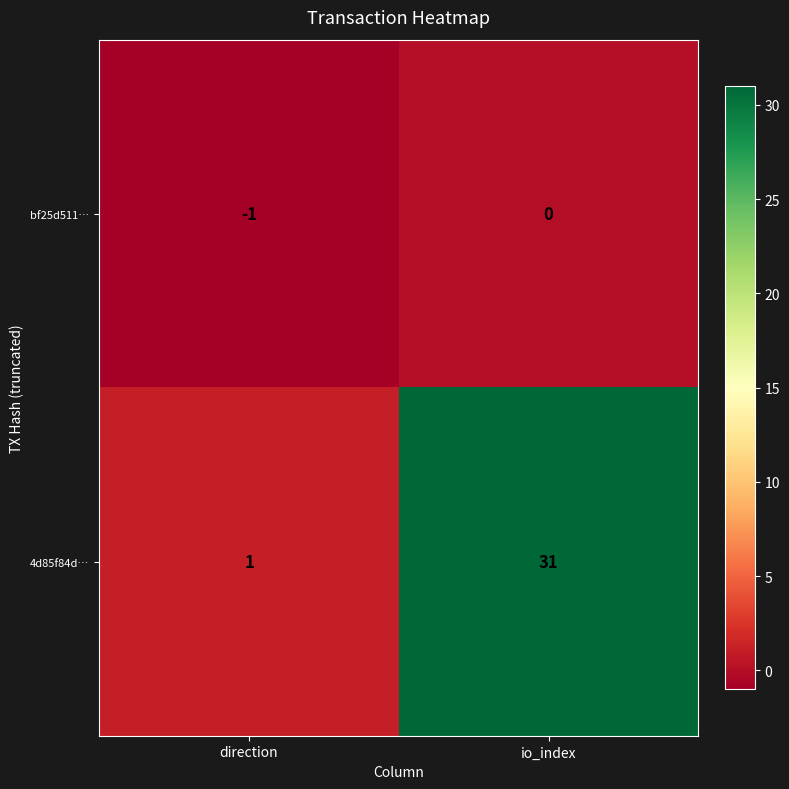

Where is 4d85f84d… nearest to the value 16?

direction